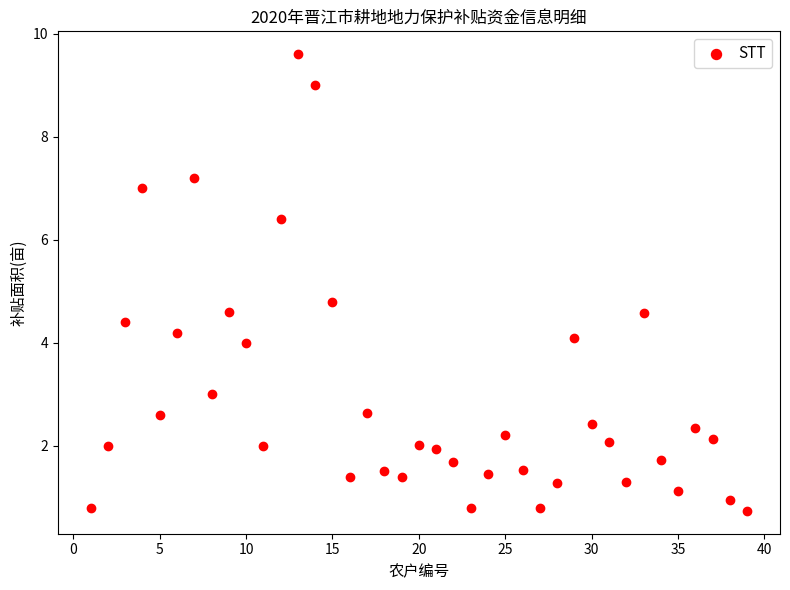

What is the range of Y values (max minus min)?

8.9